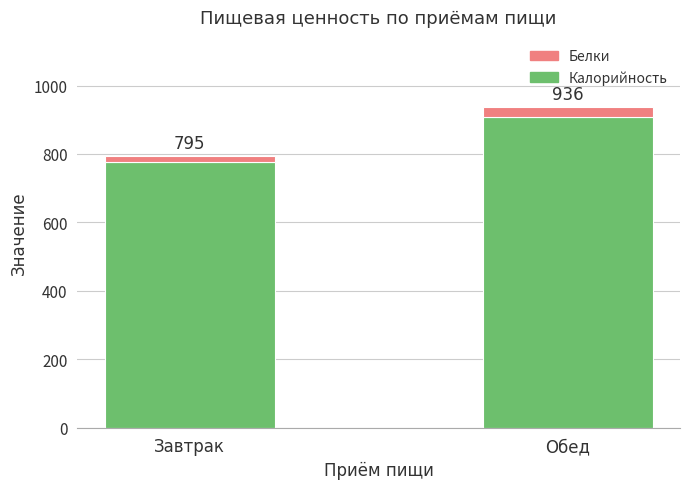

What are all the series names shown in the legend?

Белки, Калорийность